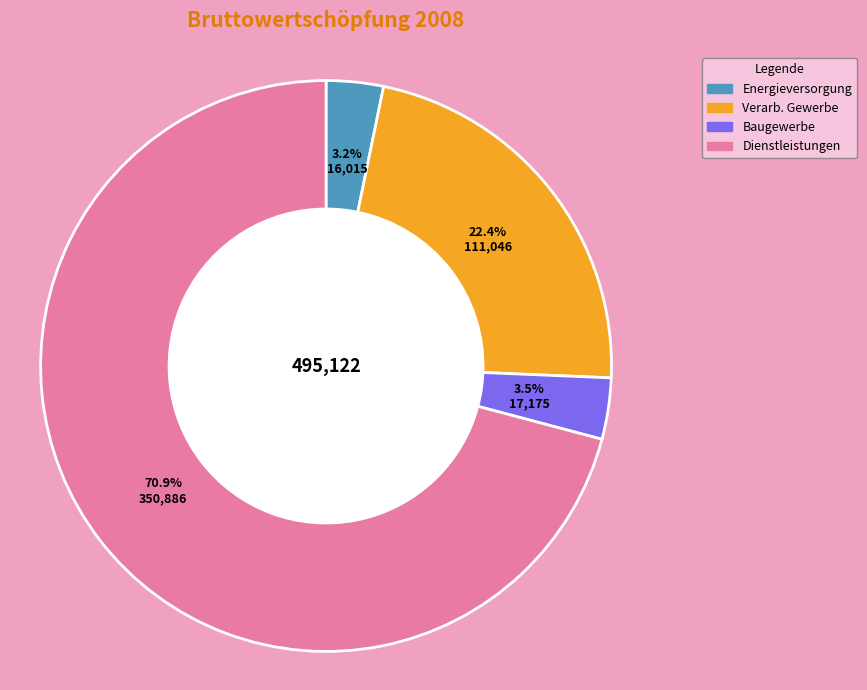

Is there a majority slice in this chart?

Yes